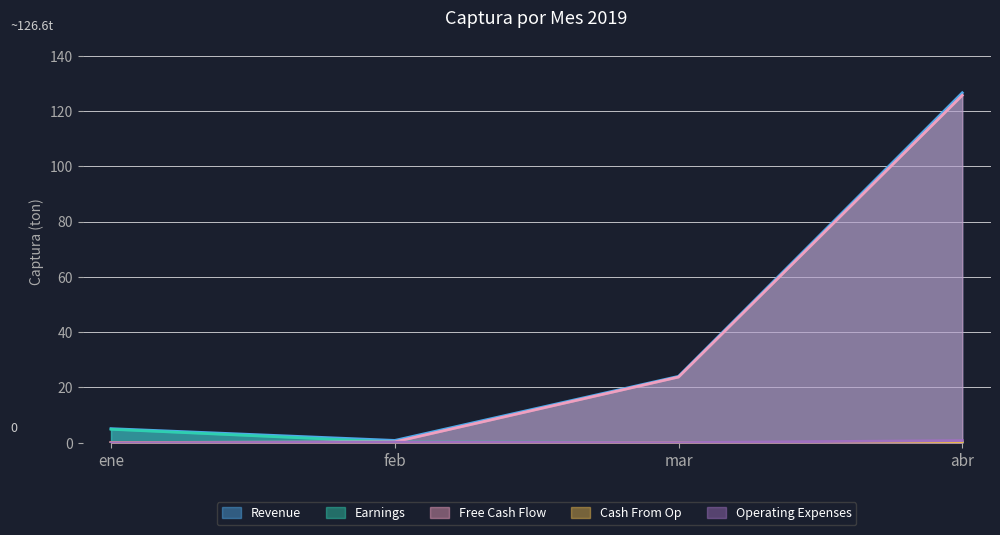

Which series has the largest range (max minus min)?

Revenue